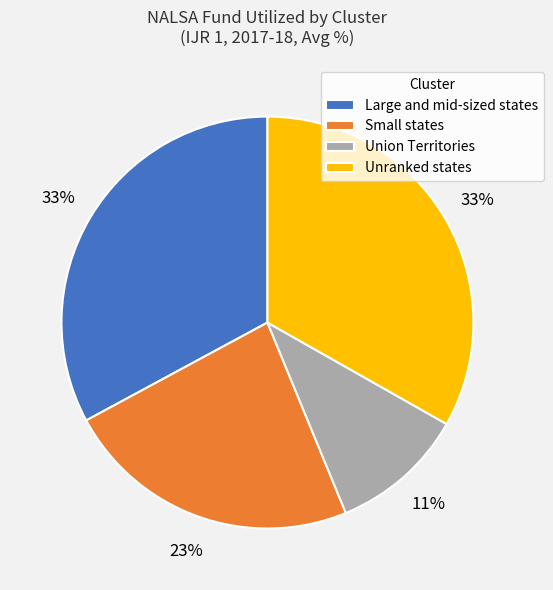

Do Small states and Union Territories together represent more than half of the pie?

No